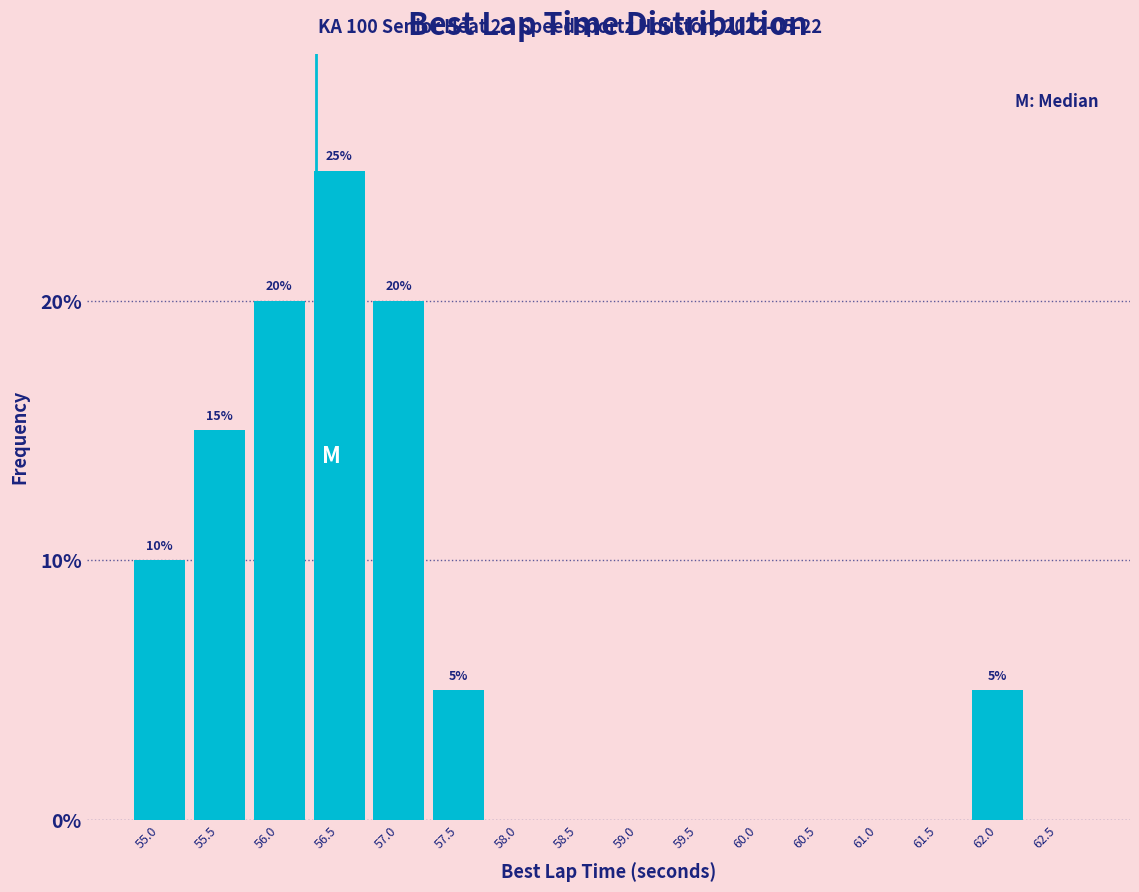

Reading left to right, transcribe all the data shown in this chart.

55.0=10	55.5=15	56.0=20	56.5=25	57.0=20	57.5=5	58.0=0	58.5=0	59.0=0	59.5=0	60.0=0	60.5=0	61.0=0	61.5=0	62.0=5	62.5=0